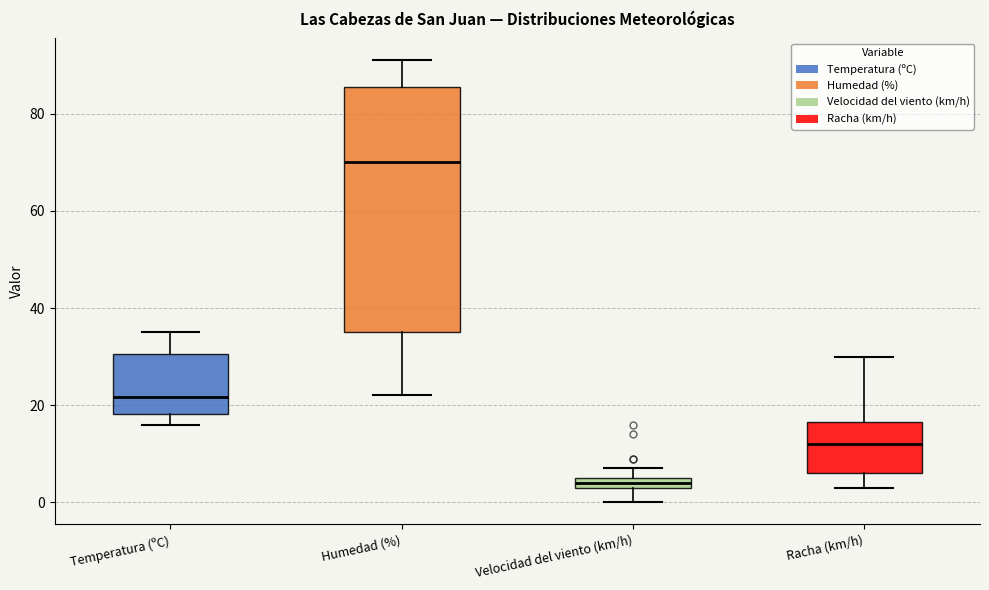

Which box's median line is the highest?

Humedad (%)